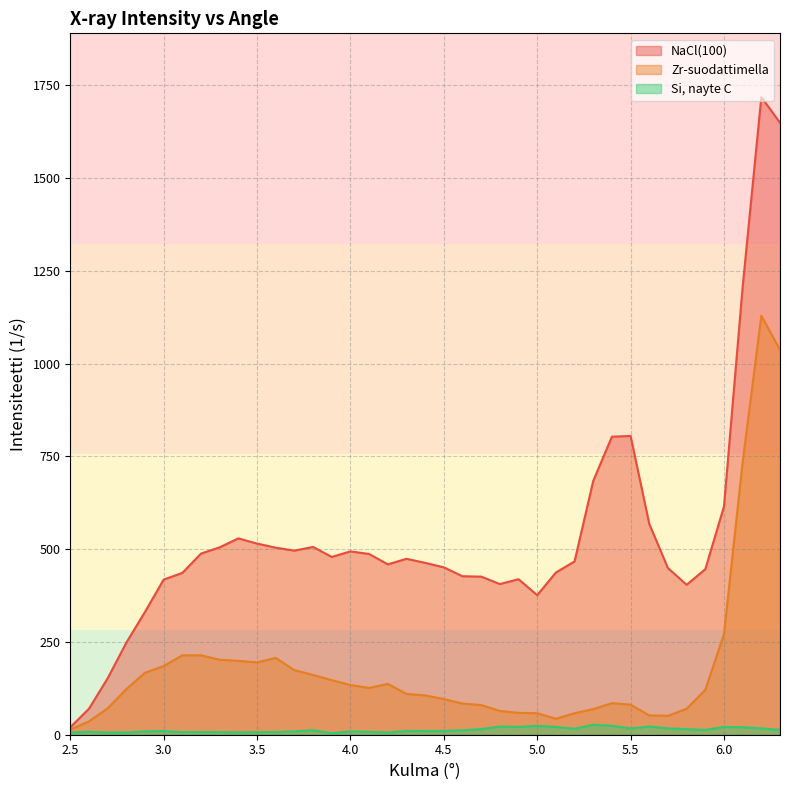

Which category has the highest value across all series?

6.2